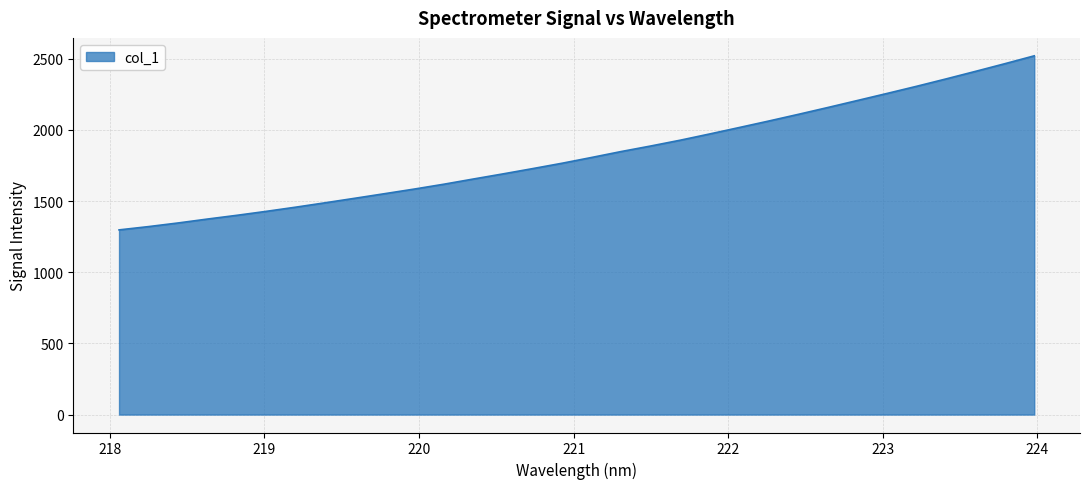

Reading right to left, extract all data points from this chart.

2520.3	2464.8	2410.7	2357.6	2305.7	2255.6	2206.3	2157.2	2109.2	2062.3	2016.7	1971.5	1927.6	1886.8	1848.0	1806.4	1765.8	1727.9	1691.0	1655.1	1618.6	1584.5	1552.2	1520.2	1488.7	1457.7	1428.2	1400.2	1373.8	1346.1	1320.6	1297.4